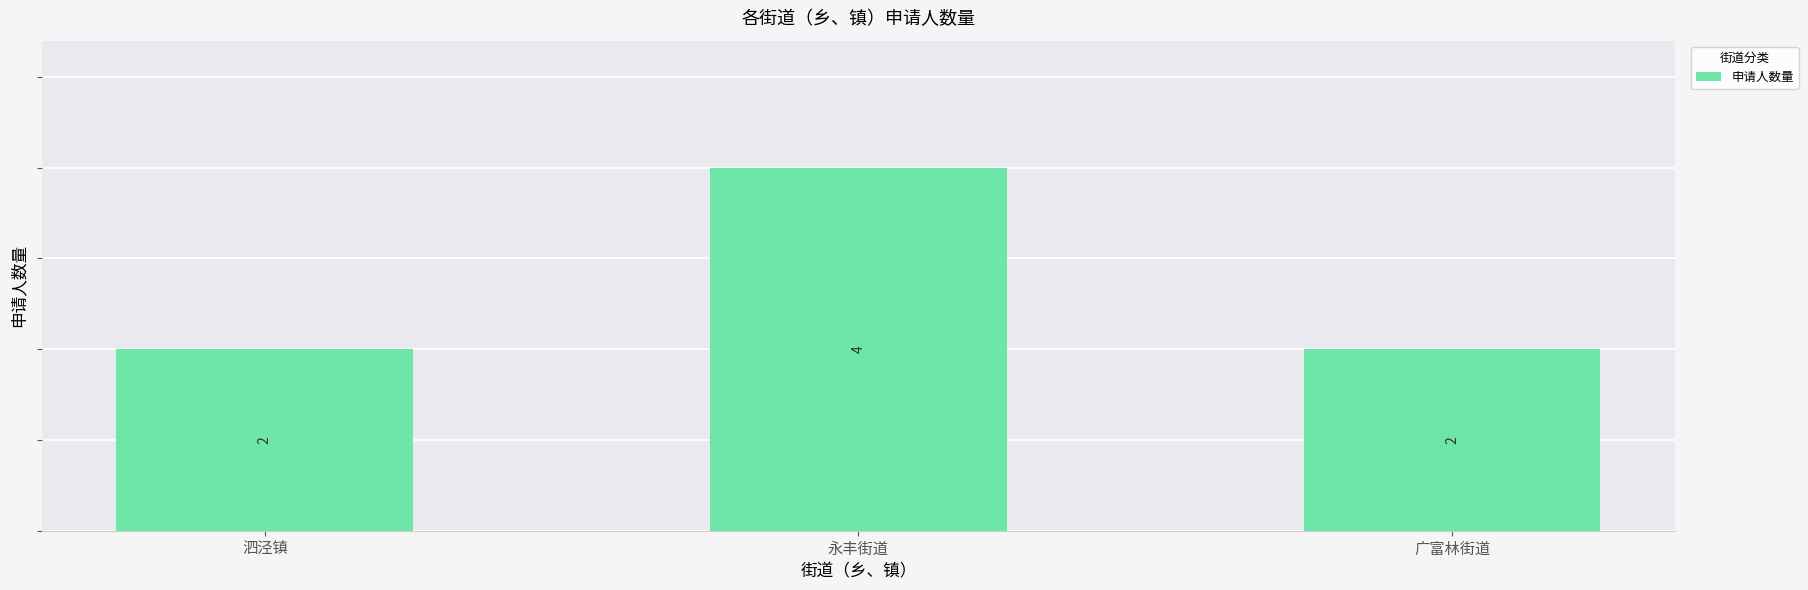

What is the sum of all values?

8